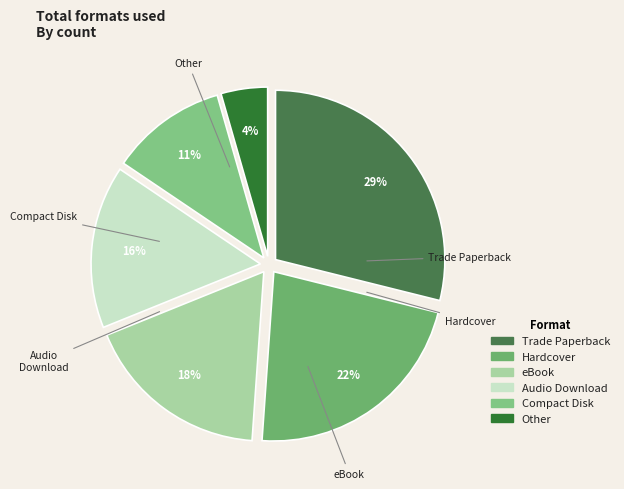

Do Trade Paperback and Audio Download together represent more than half of the pie?

No